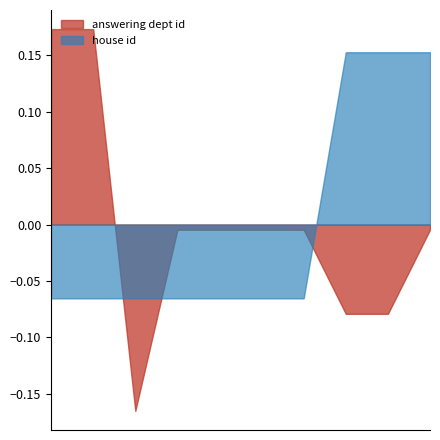

How many times do answering dept id and house id cross each other?

3